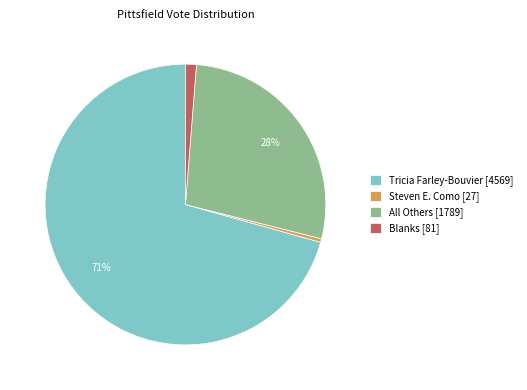

Which has a higher value, All Others or Tricia Farley-Bouvier?

Tricia Farley-Bouvier